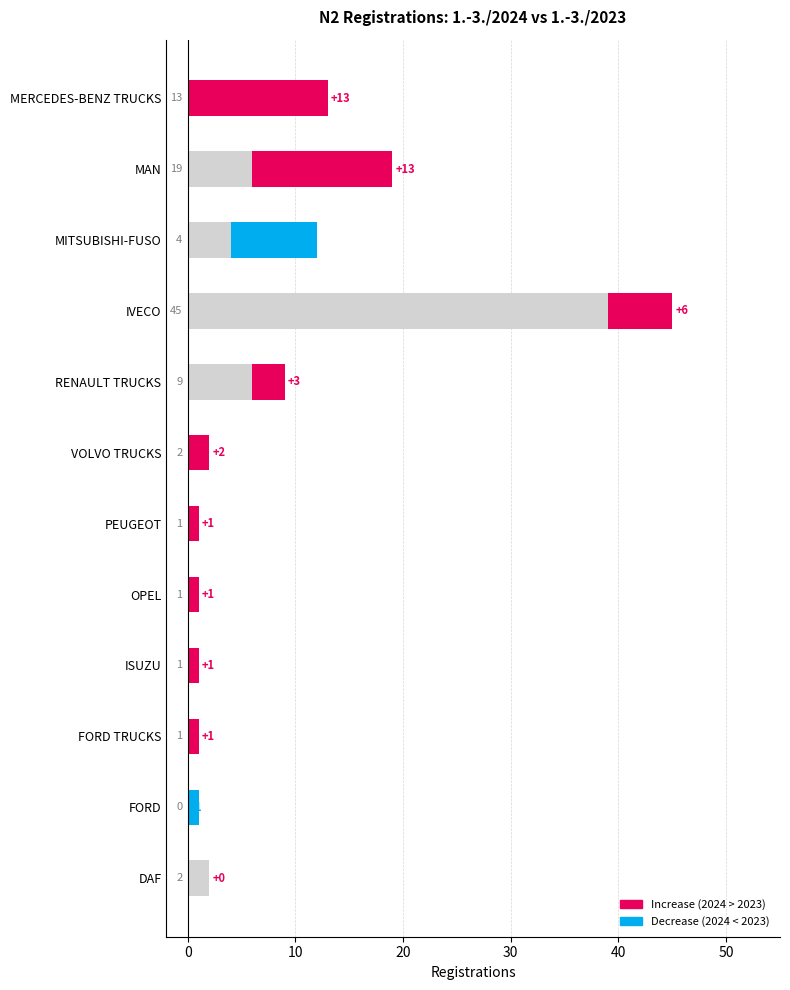

How many bars are there in total?

12